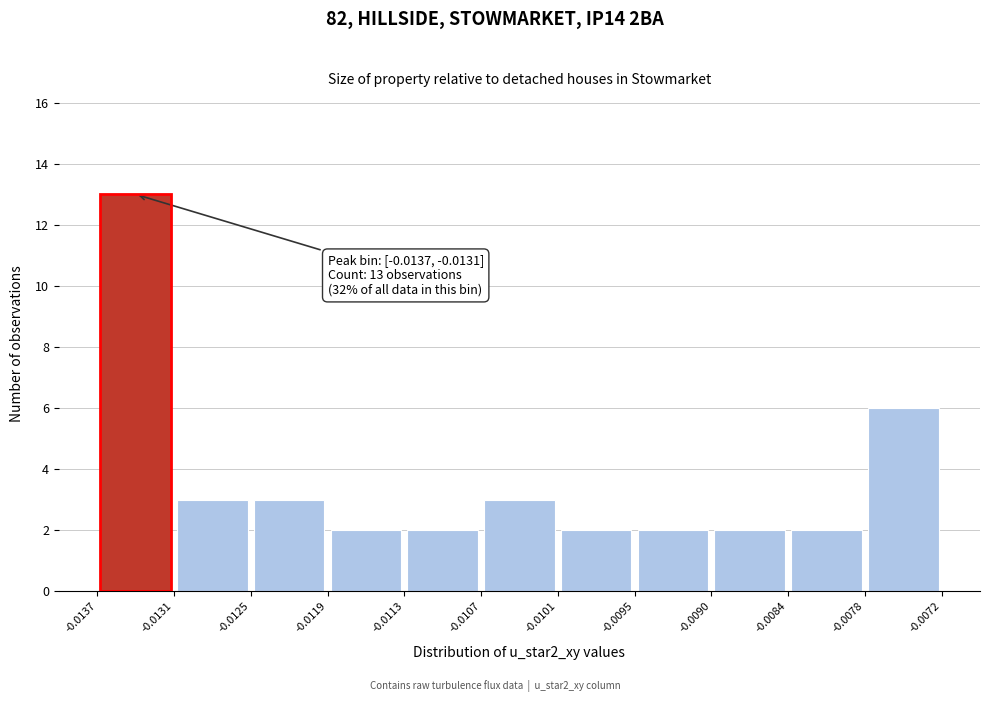

Which range on the x-axis has the tallest bar?

-0.0137 to -0.0131